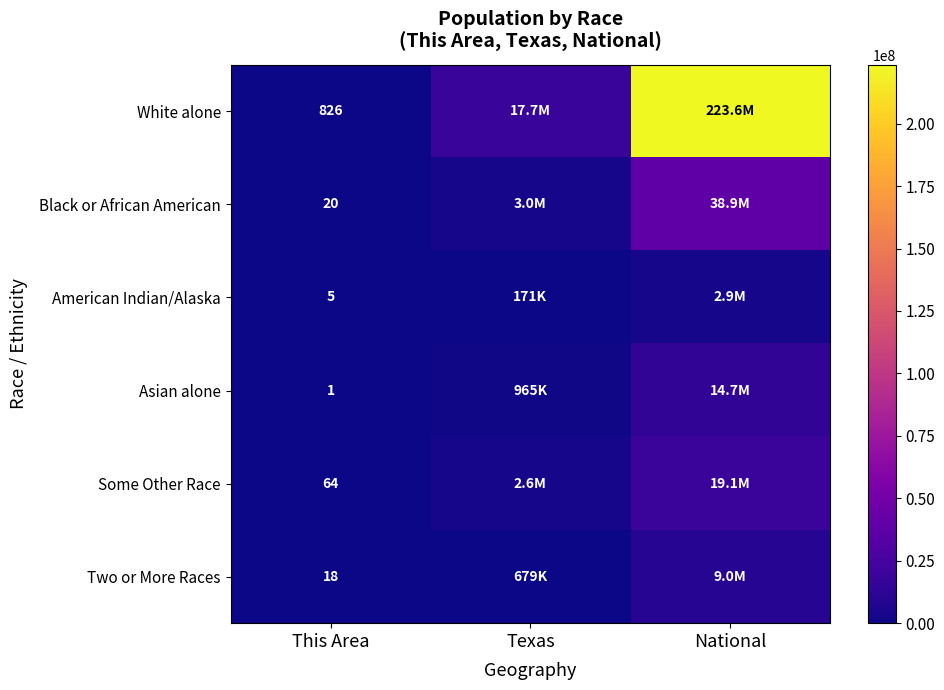

The value of Black or African American at National is 14259581. True or false?

False